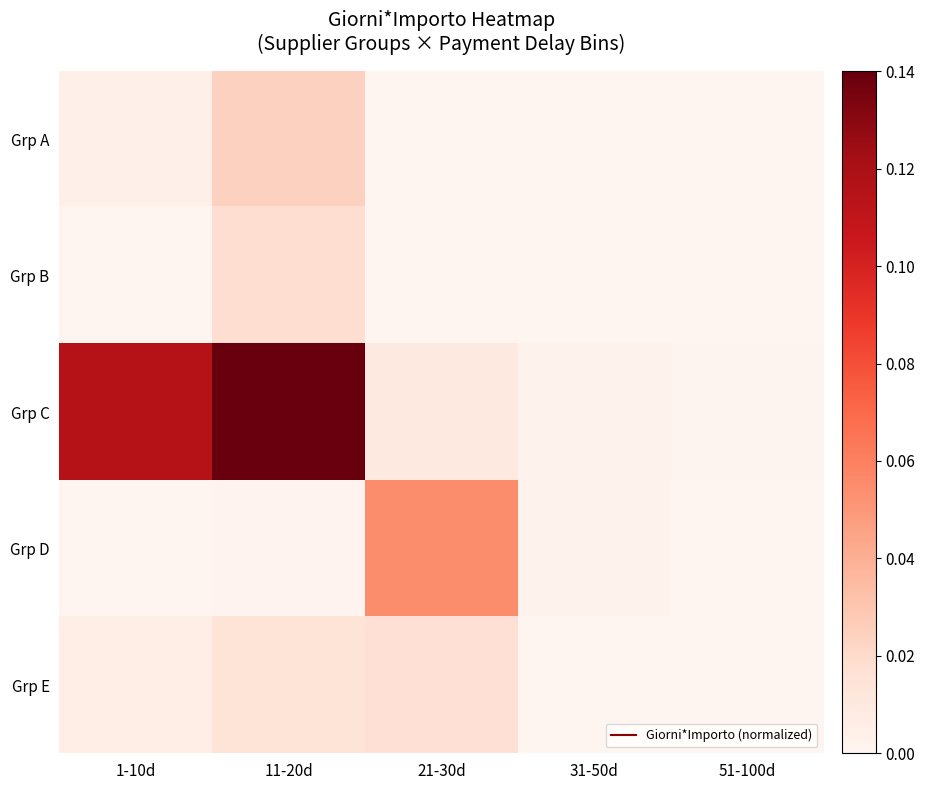

At how many categories does at least one series exceed 0?

5